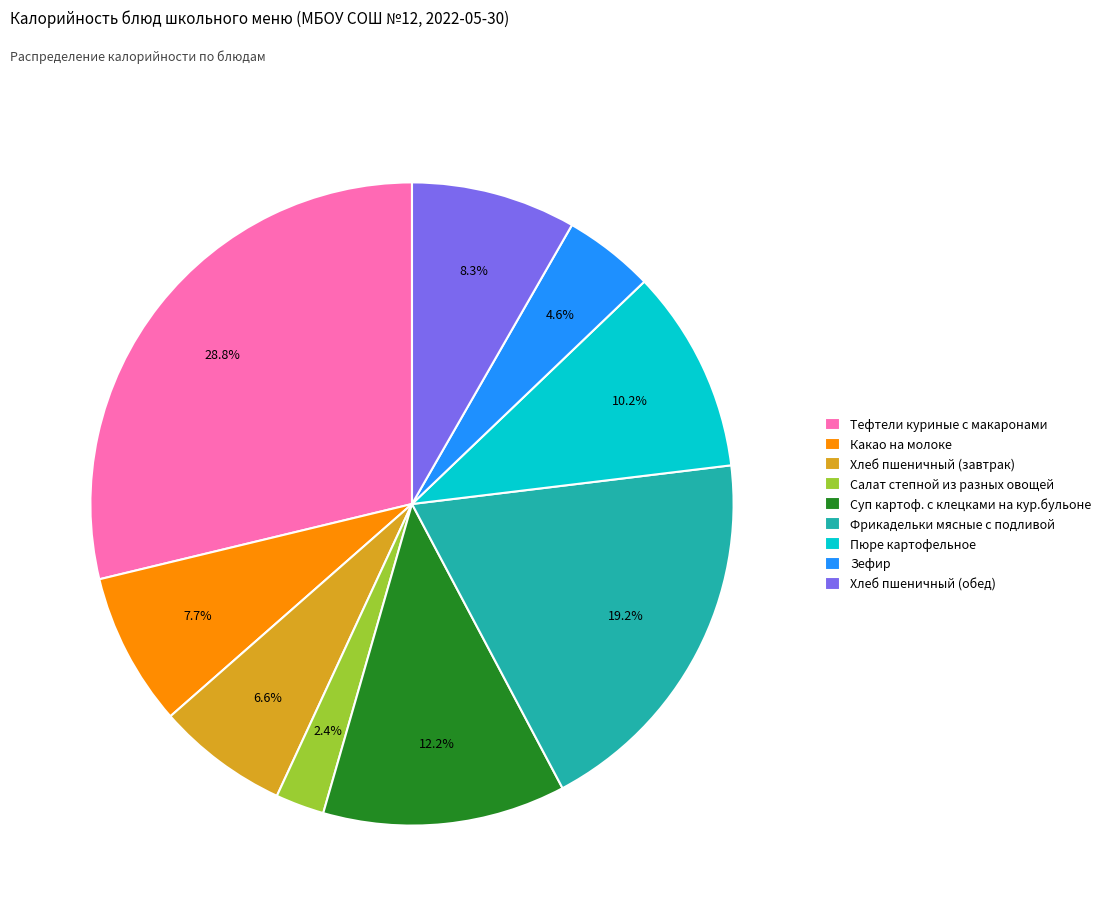

Does any single category account for the majority?

No